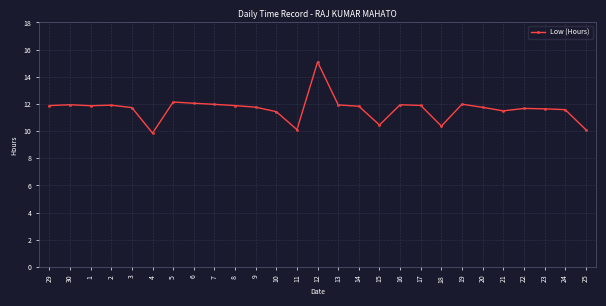

Which label corresponds to the smallest value in the chart?

4